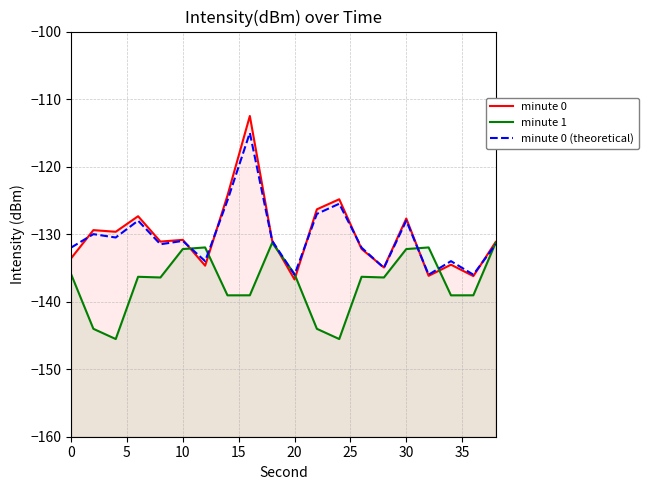

Reading left to right, transcribe all the data shown in this chart.

minute 0: -133.6	-129.4	-129.7	-127.3	-131.1	-130.8	-134.7	-124.3	-112.5	-131.0	-136.7	-126.3	-124.8	-132.2	-134.9	-127.7	-136.2	-134.5	-136.2	-131.2
minute 1: -135.9	-144.0	-145.5	-136.3	-136.4	-132.2	-132.0	-139.1	-139.1	-131.3	-135.9	-144.0	-145.5	-136.3	-136.4	-132.2	-132.0	-139.1	-139.1	-131.3
minute 0 (theoretical): -132.0	-130.0	-130.5	-128.0	-131.5	-131.0	-134.0	-125.0	-115.0	-131.0	-136.0	-127.0	-125.5	-132.0	-135.0	-128.0	-136.0	-134.0	-136.0	-131.5